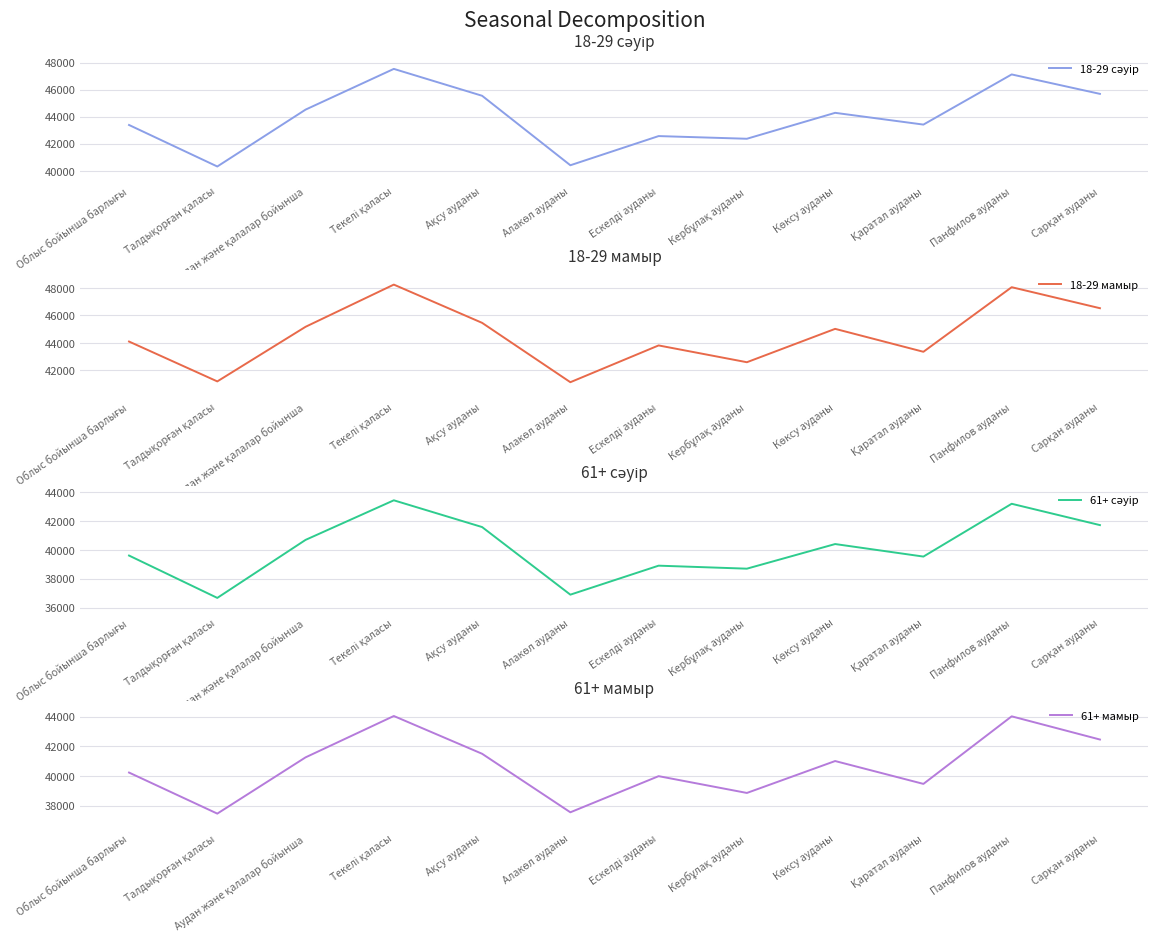

What is the label of the 7th point from the left?

Ескелді ауданы